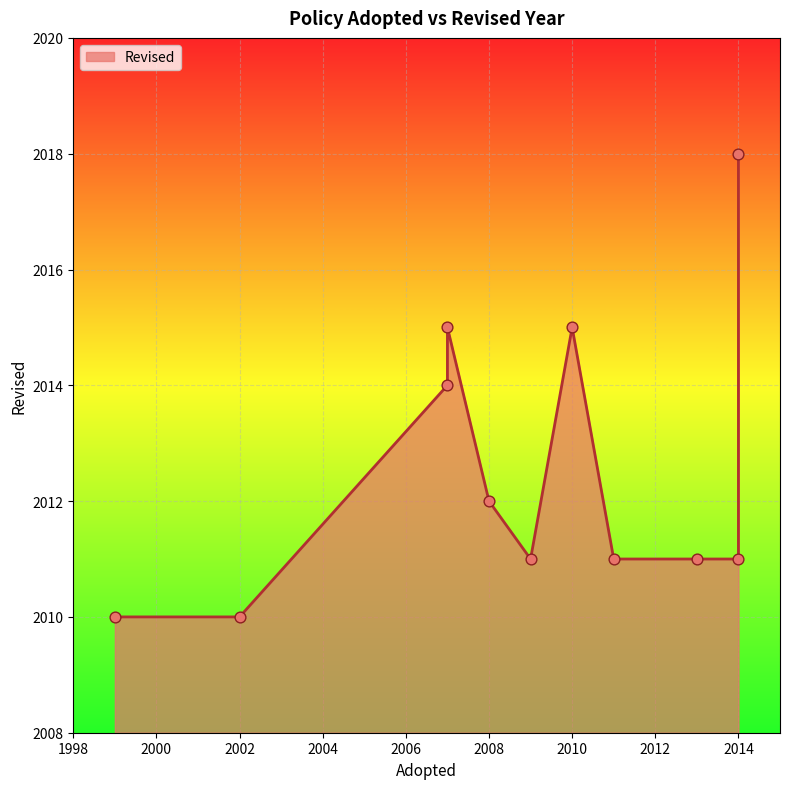

Which has a higher value, 2007 or 2013?

2007